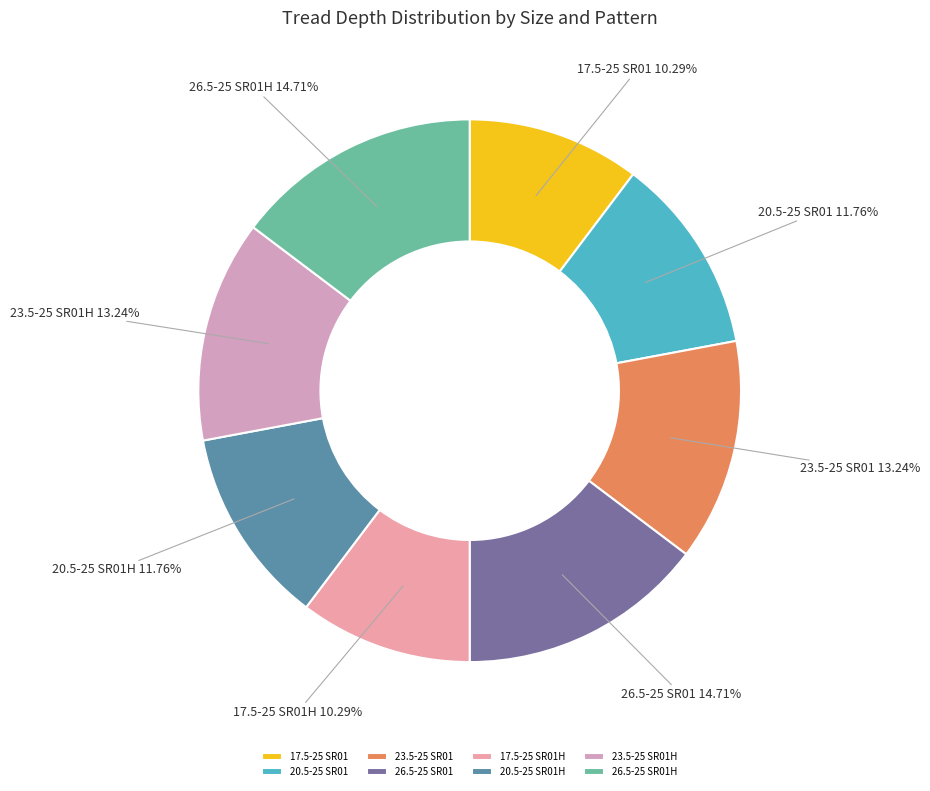

Which has a higher value, 23.5-25 SR01H or 17.5-25 SR01?

23.5-25 SR01H